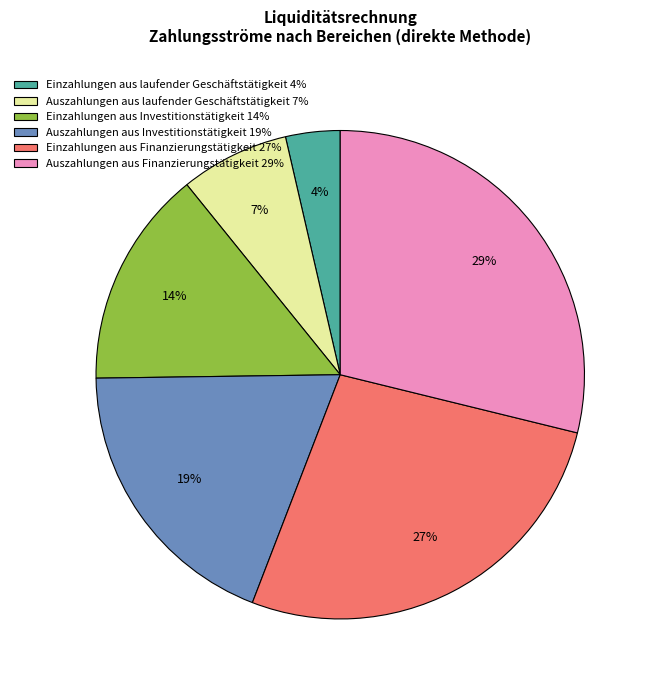

What is the largest slice in the pie chart?

Auszahlungen aus Finanzierungstätigkeit